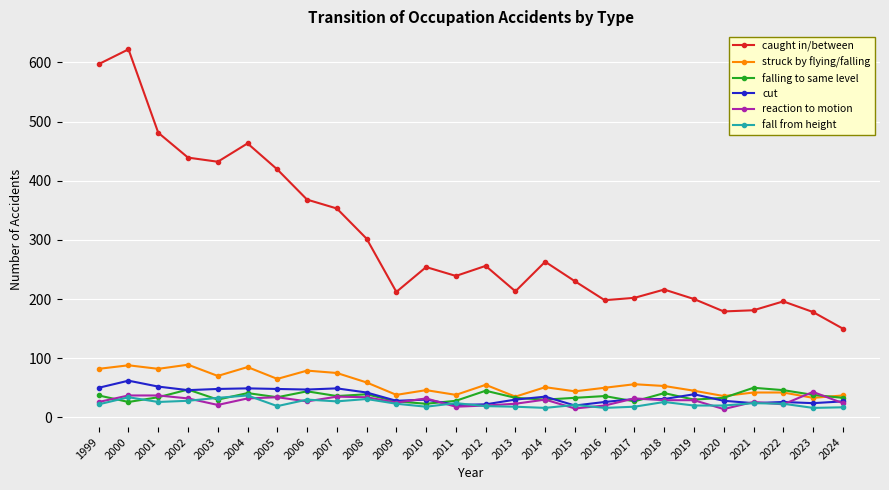

What is the value of the fall from height point at the 1st from the left?

22